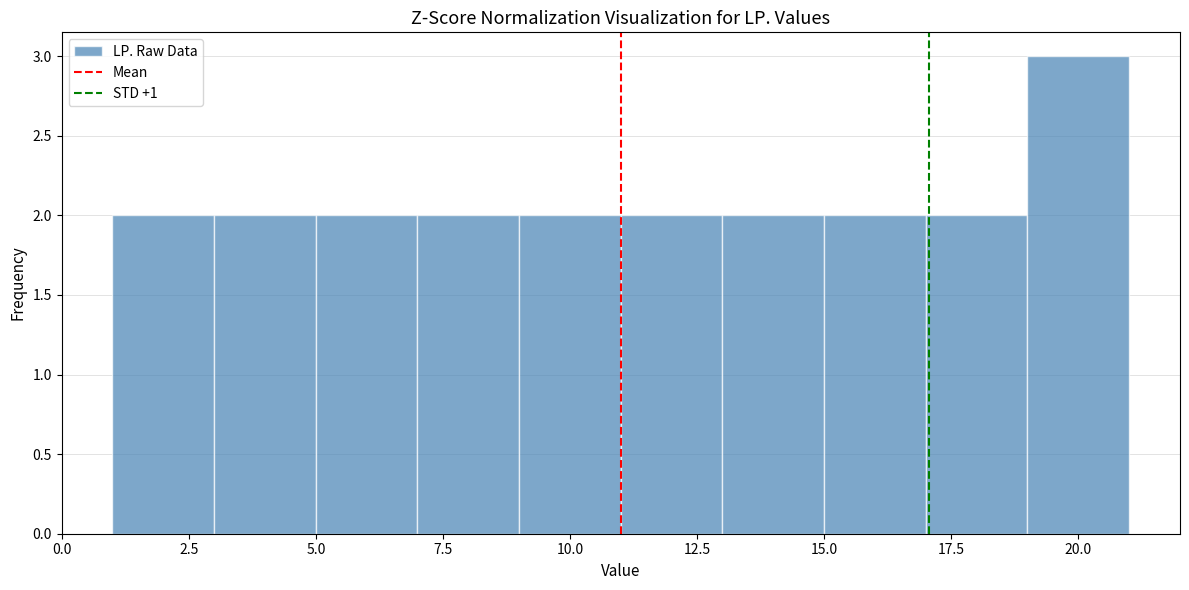

Reading left to right, list every bar in this chart as the range it spans on the x-axis followed by its height. The values are not printed on the chart, so give them approximately, as read against the axis.

1 to 3: 2
3 to 5: 2
5 to 7: 2
7 to 9: 2
9 to 11: 2
11 to 13: 2
13 to 15: 2
15 to 17: 2
17 to 19: 2
19 to 21: 3